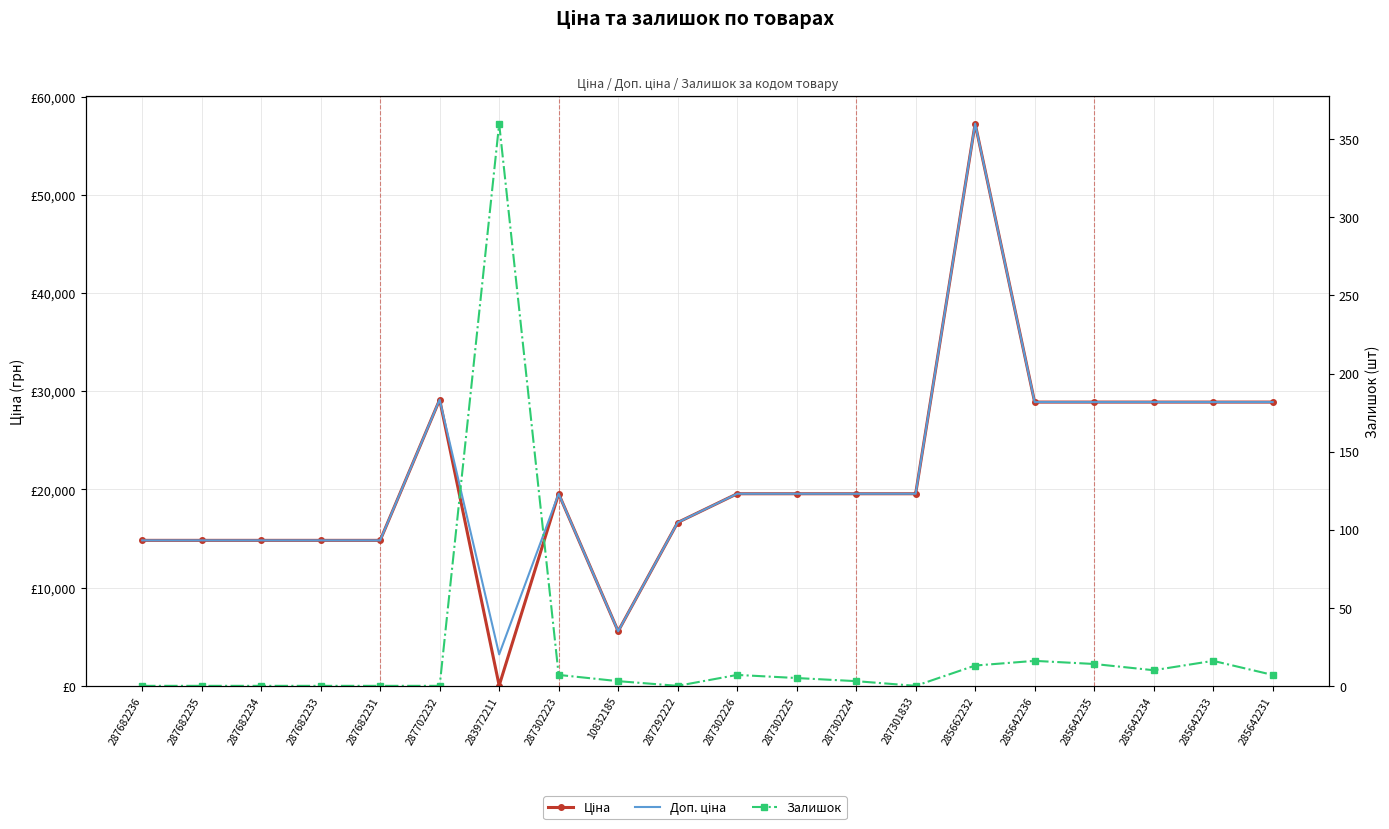

At how many categories does at least one series exceed 6405?

18